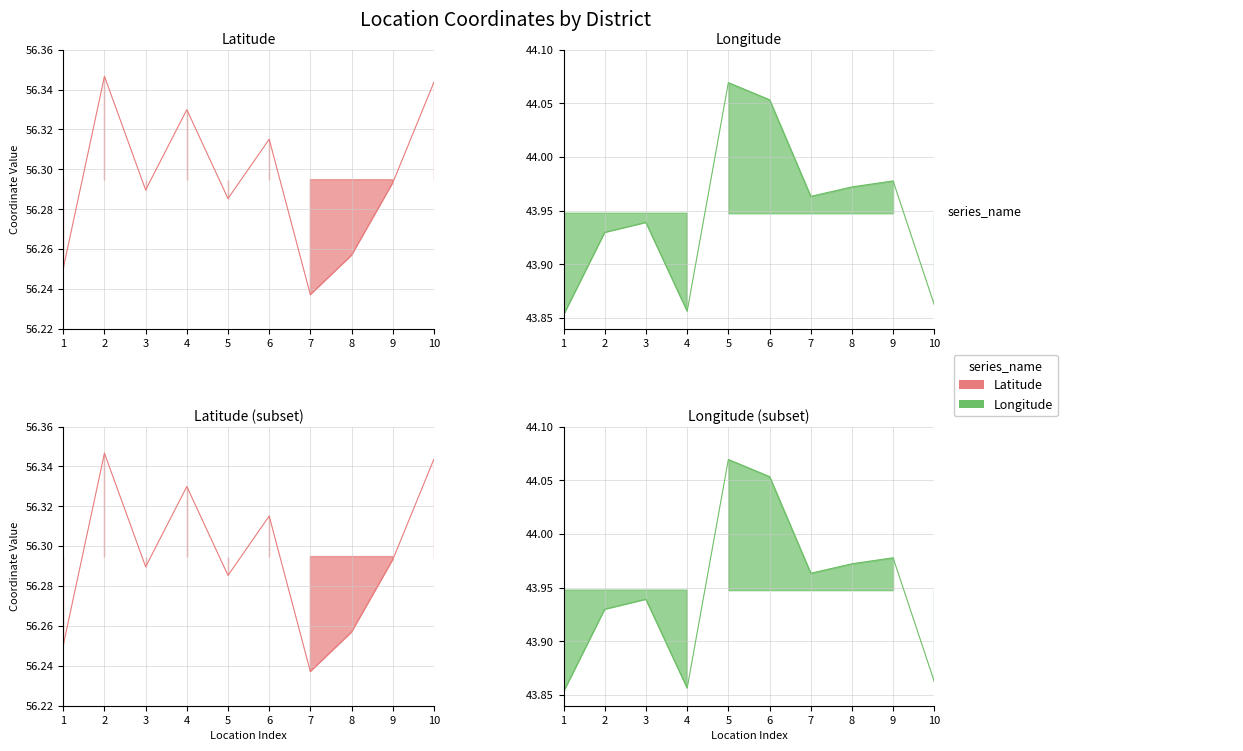

What is the difference between the maximum and minimum values in the Longitude series?

0.2